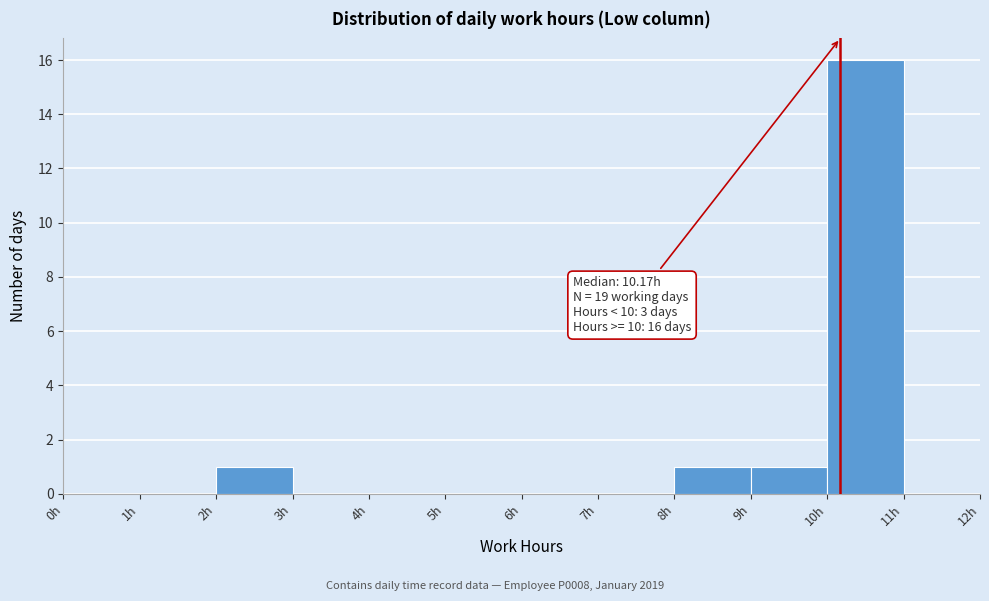

Over which range of the x-axis is the bar tallest?

10 to 11